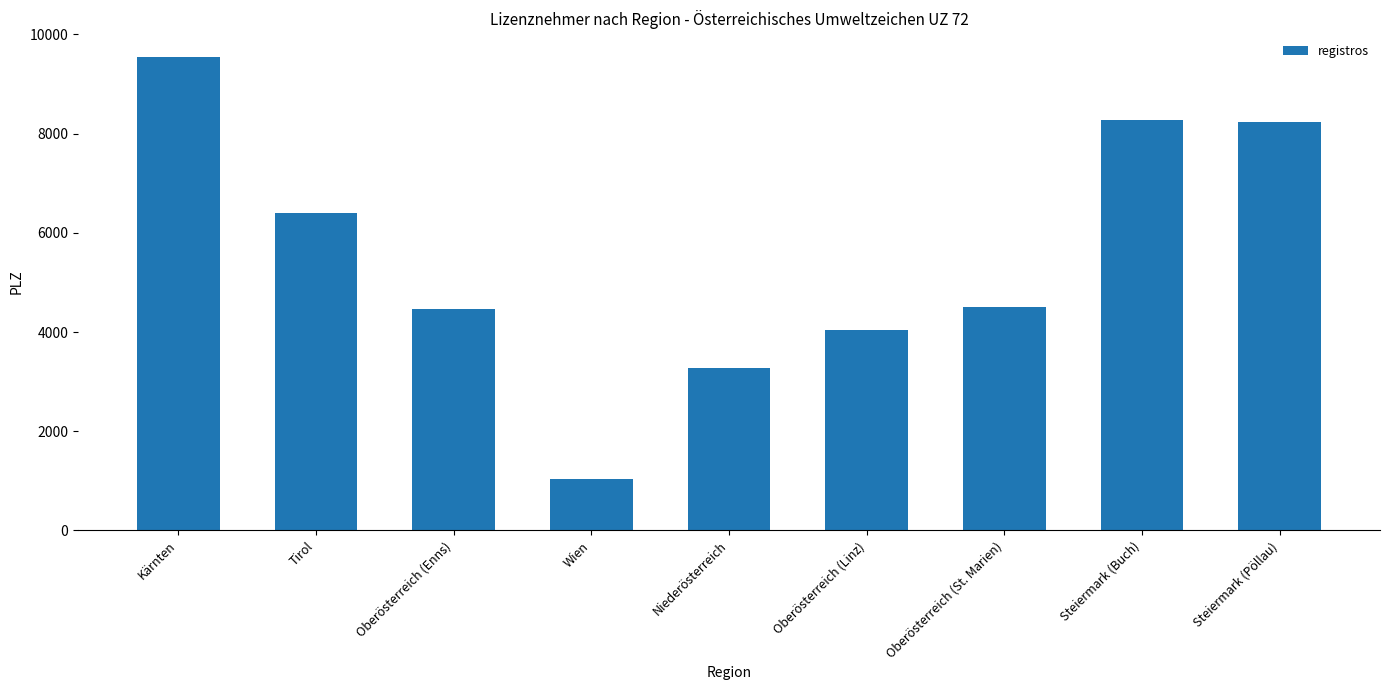

The value at Steiermark (Pöllau) is 1842. True or false?

False